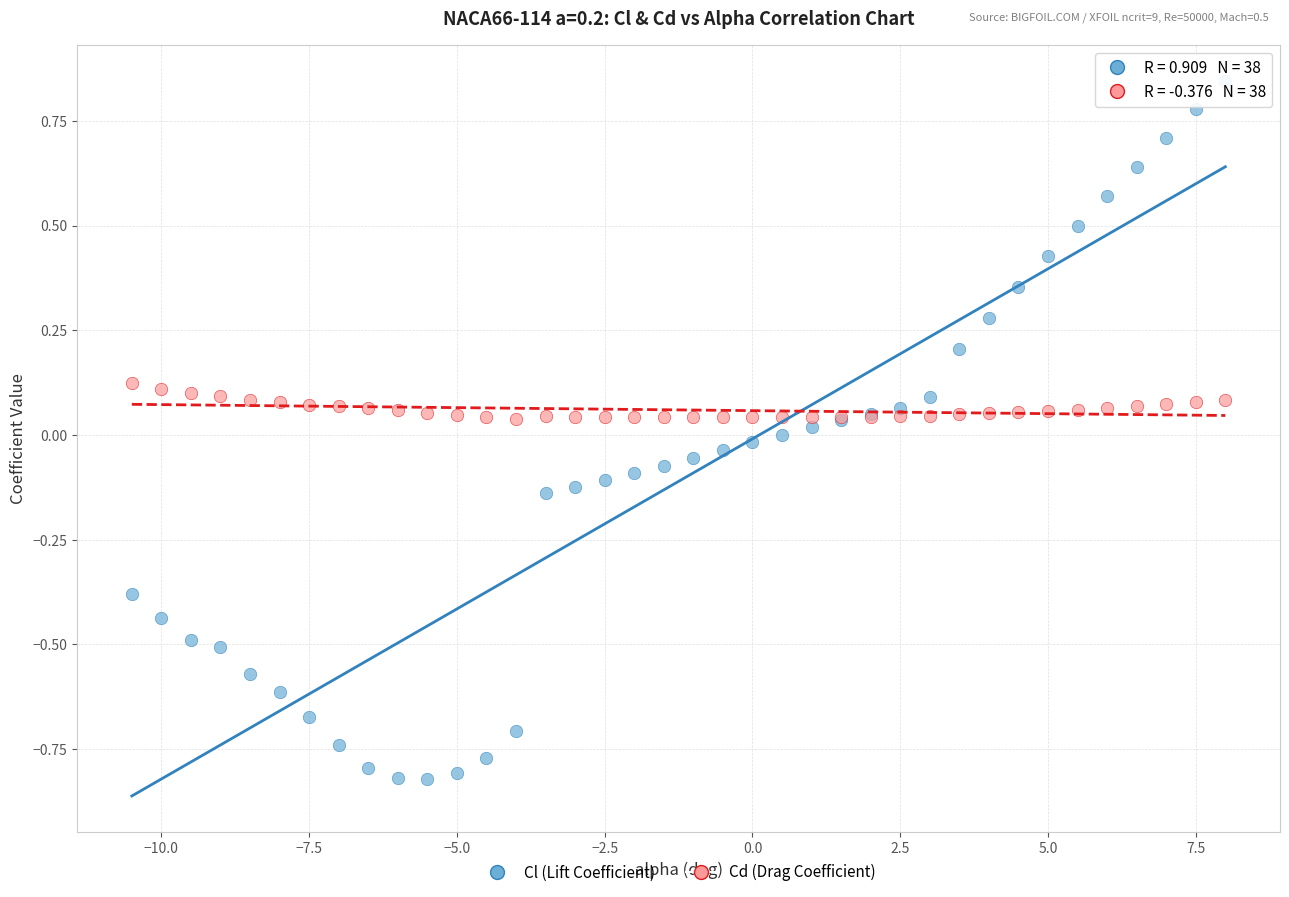

What is the X range (max minus min) for the scatter plot?

18.5